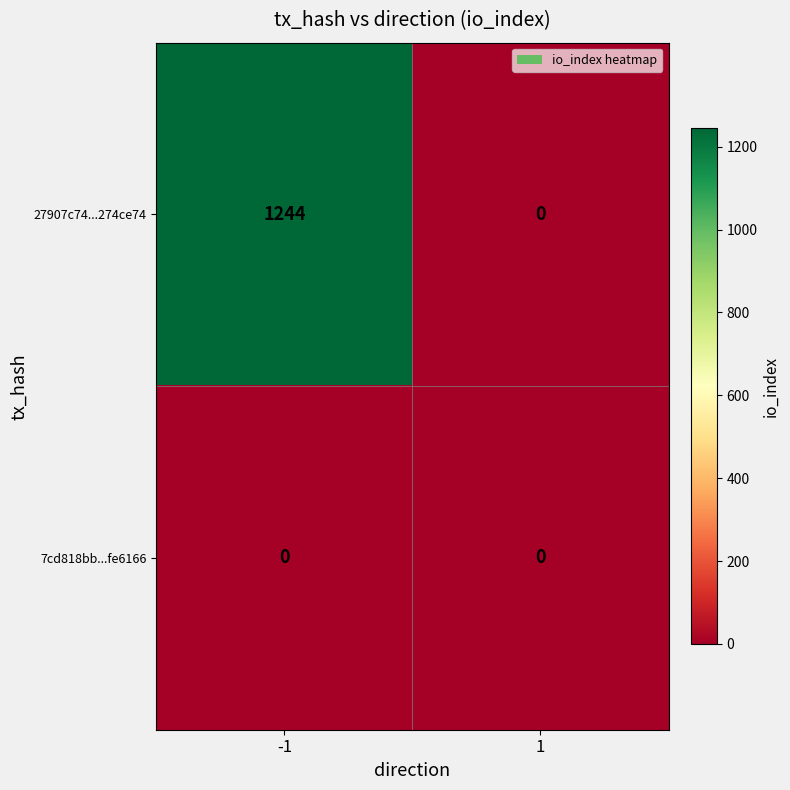

The value of 27907c74...274ce74 at -1 is 1244. True or false?

True